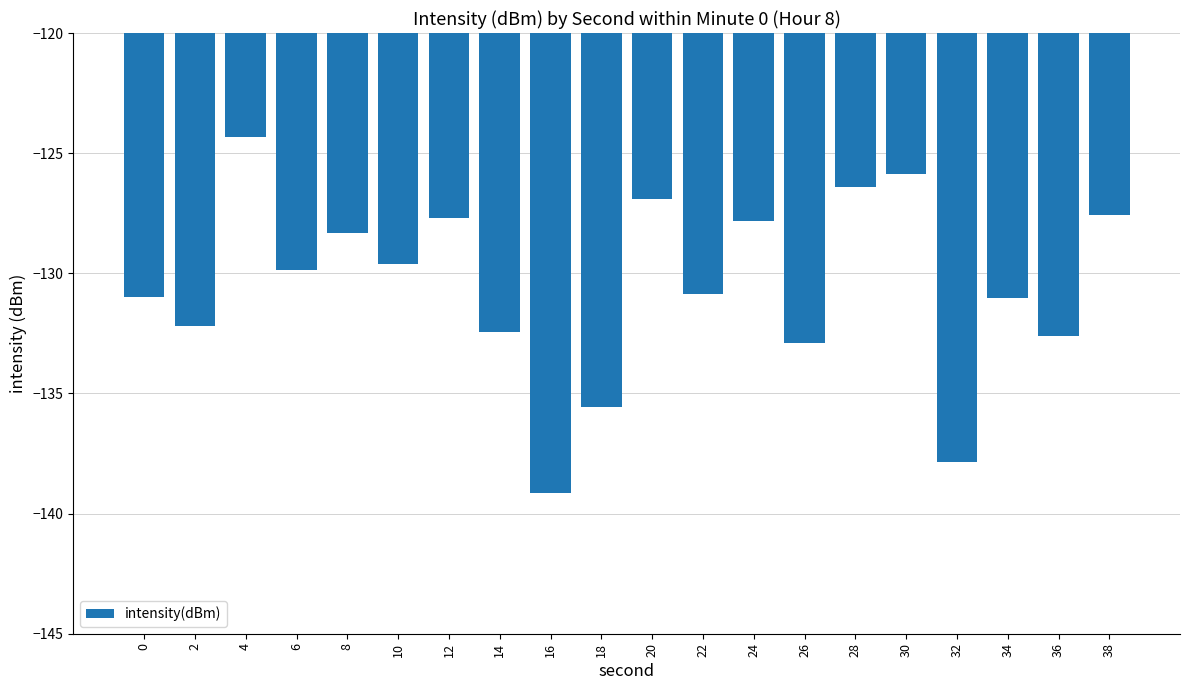

What is the sum of all values?

-2610.0